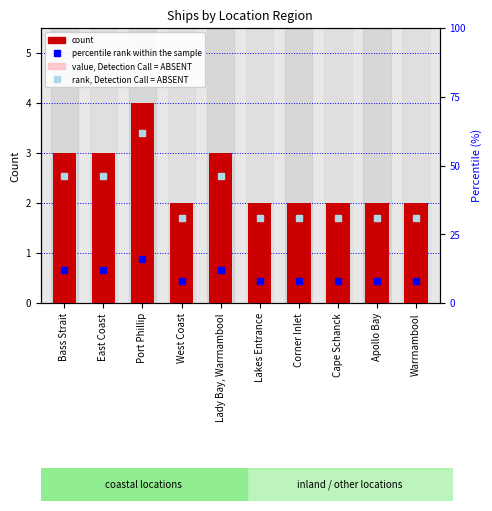

What is the difference between the maximum and second lowest values in the value, Detection Call = ABSENT series?

1.2